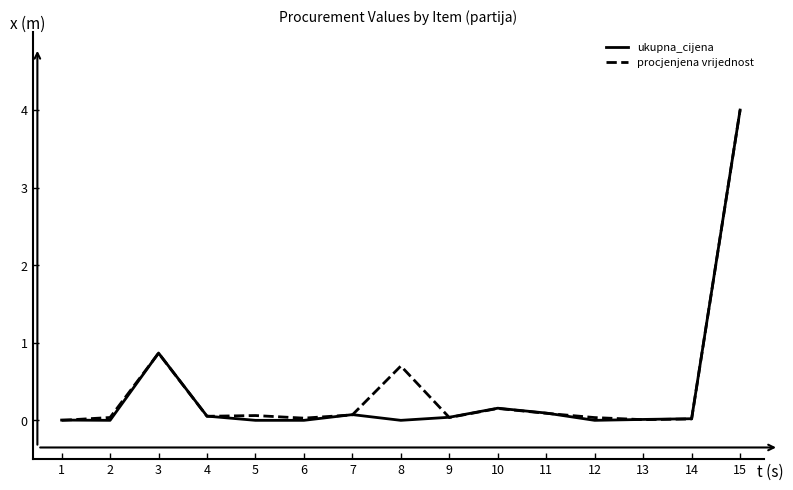

Is it true that ukupna_cijena equals 1.5 at 2?

False